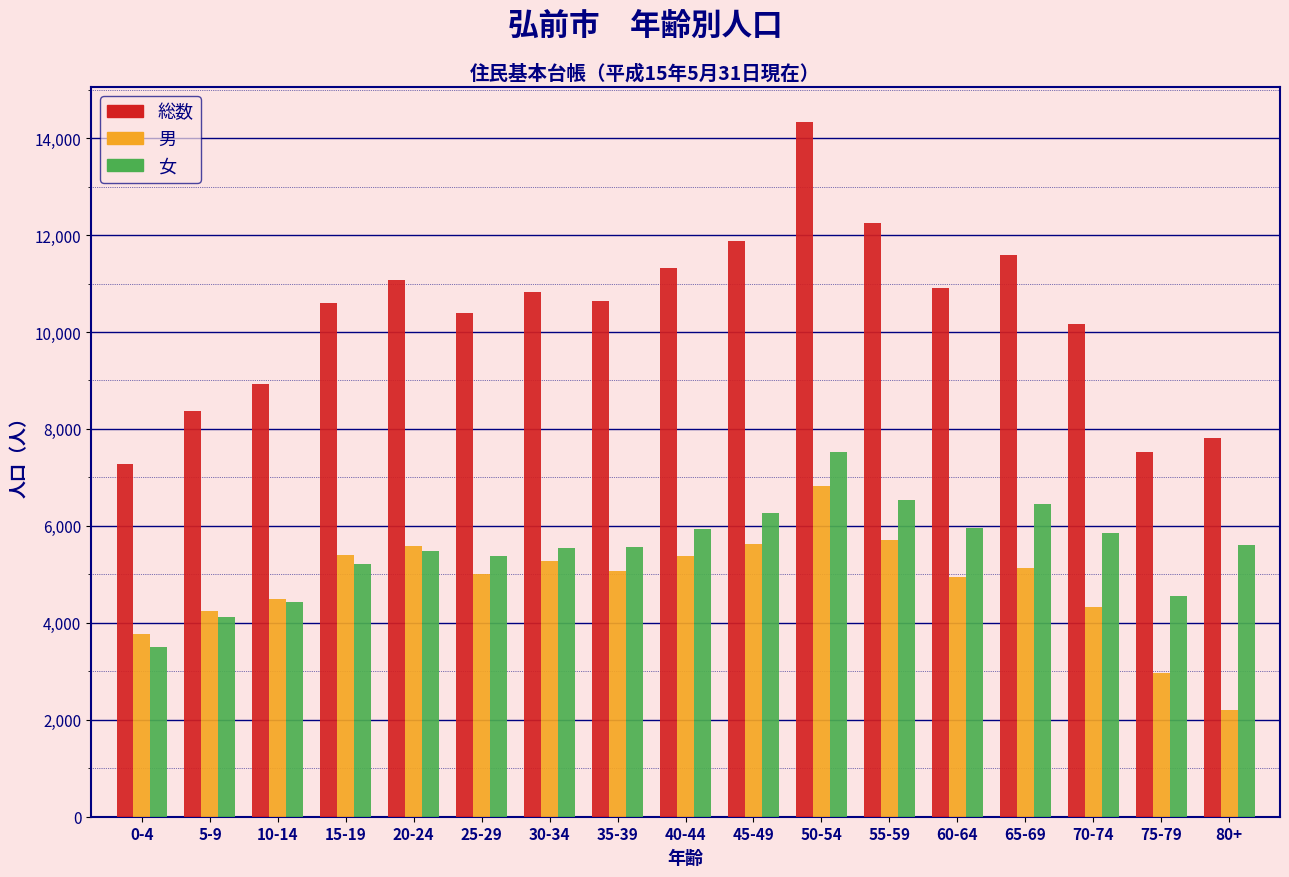

Which series has the widest spread of values?

総数